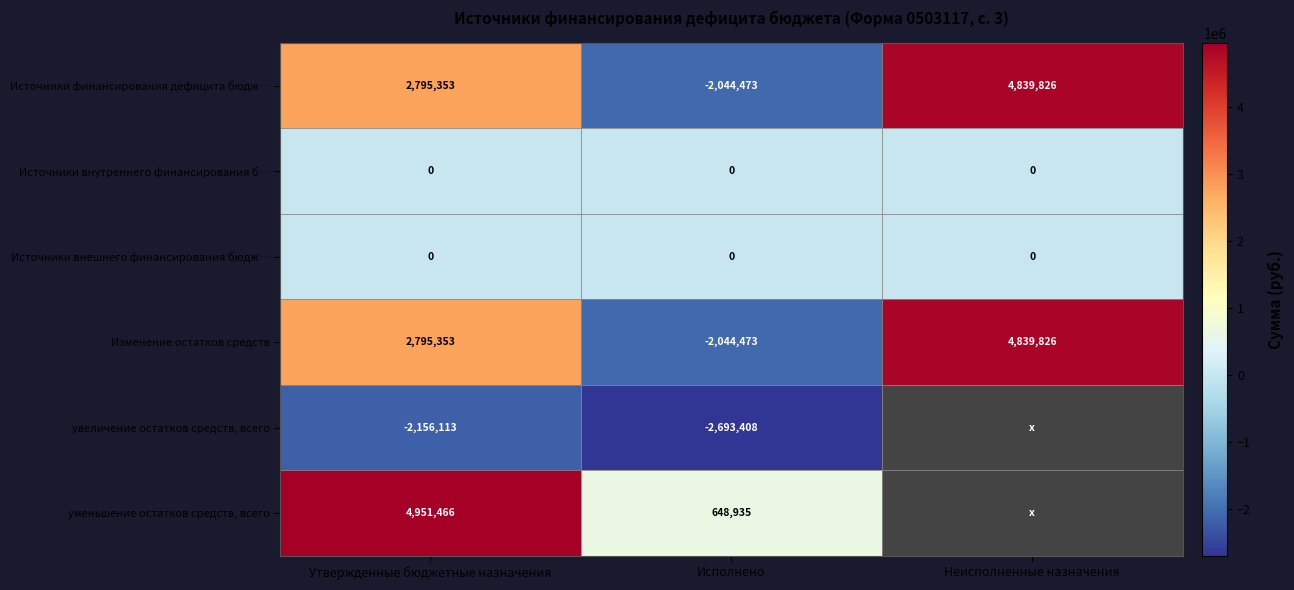

Is it true that увеличение остатков средств, всего equals -2156113.0 at Утвержденные бюджетные назначения?

True